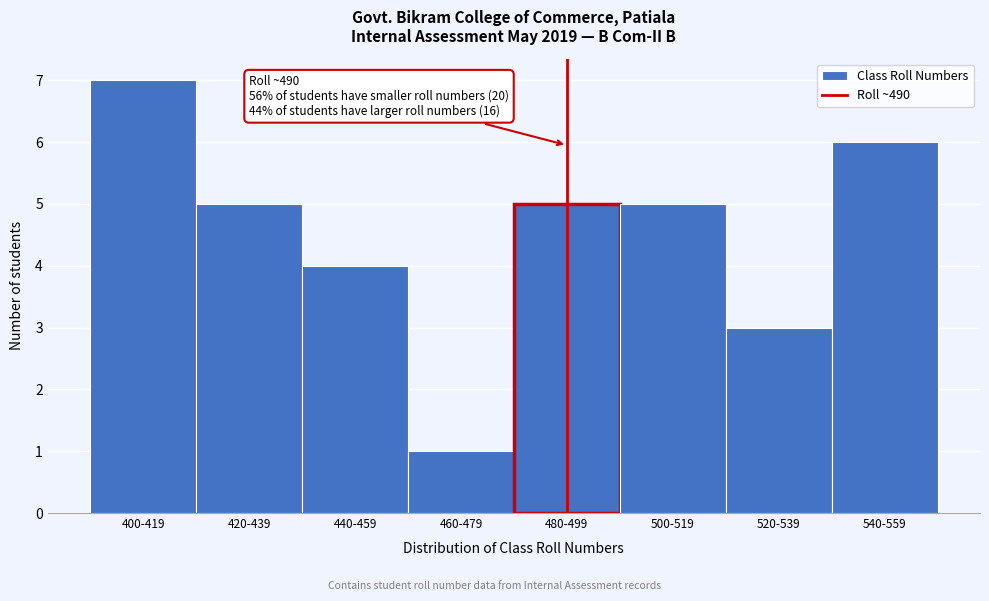

Reading left to right, extract all data points from this chart.

400-419=7	420-439=5	440-459=4	460-479=1	480-499=5	500-519=5	520-539=3	540-559=6